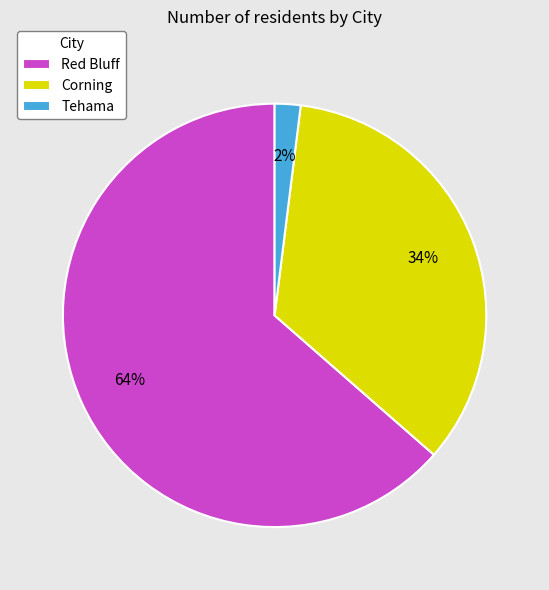

Which category has the biggest portion of the pie?

Red Bluff